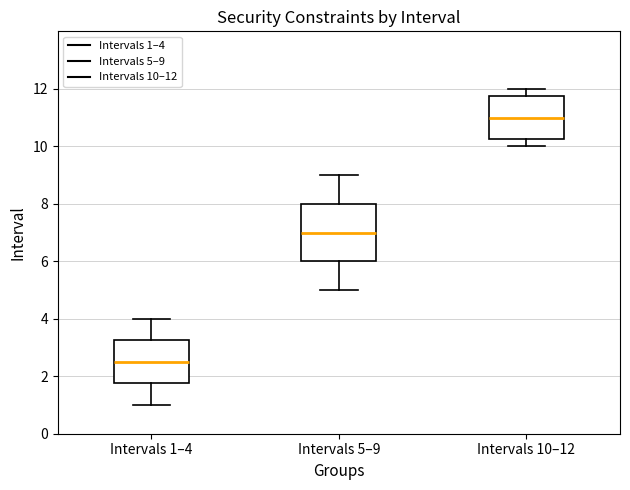

Reading left to right, read every box against the y-axis: the position of its median line, the range the box covers, and the ends of its whiskers. The values are not printed on the chart, so give them approximately, as read against the axis.

Intervals 1–4: median 2.6, box 1.8 to 3.2, whiskers 1.0 to 4.0
Intervals 5–9: median 7.0, box 6.0 to 8.0, whiskers 5.0 to 9.0
Intervals 10–12: median 11.0, box 10.2 to 11.8, whiskers 10.0 to 12.0